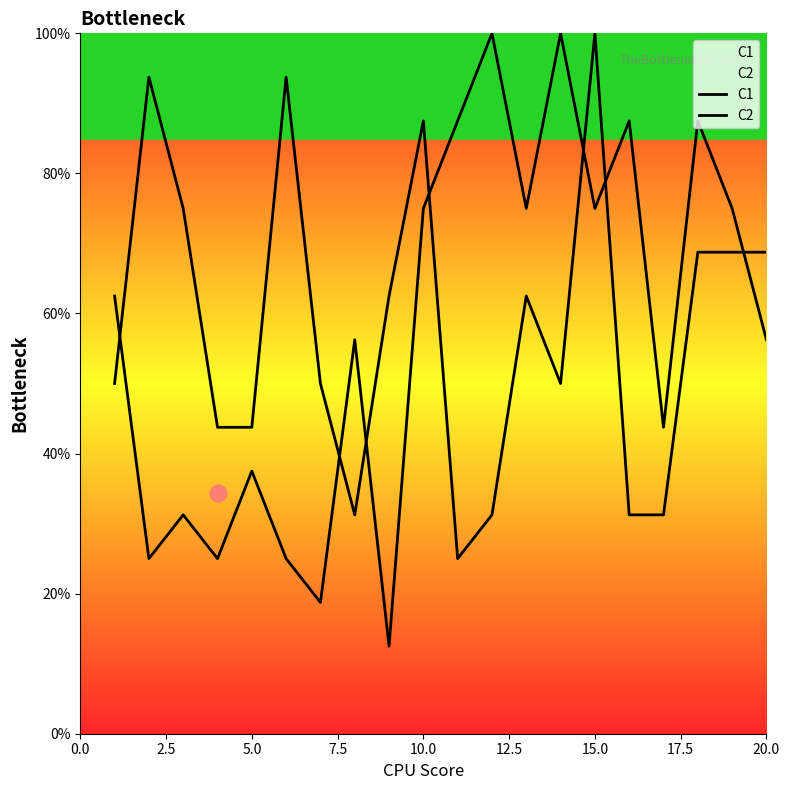

Does the chart display data point markers on the line(s)?

No